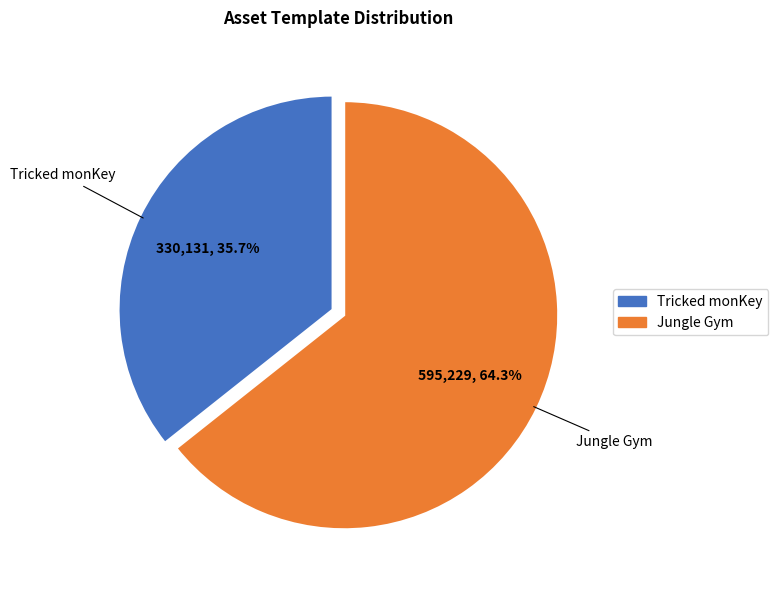

How many slices are in this pie chart?

2